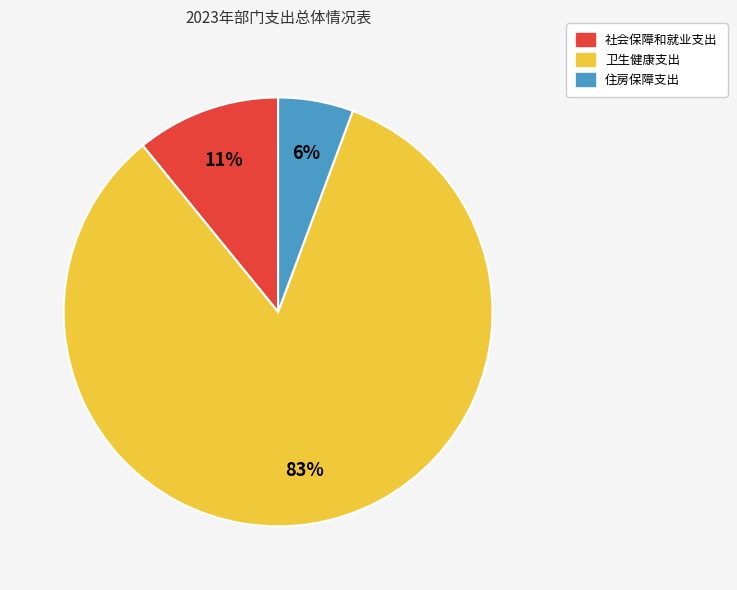

To the nearest percent, what is the difference between the 住房保障支出 and 社会保障和就业支出 slice percentages?

5%